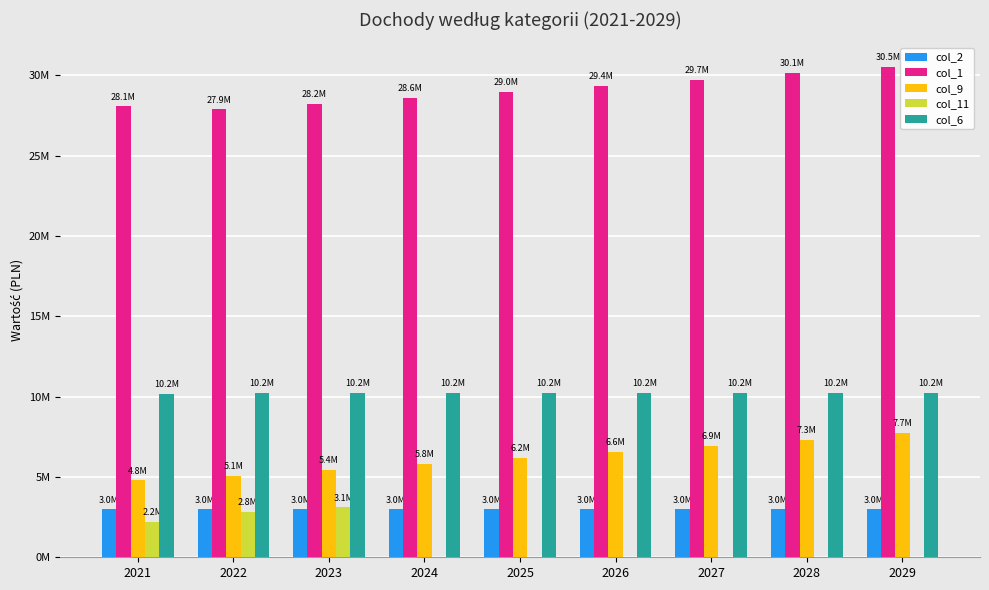

What are all the series names shown in the legend?

col_2, col_1, col_9, col_11, col_6